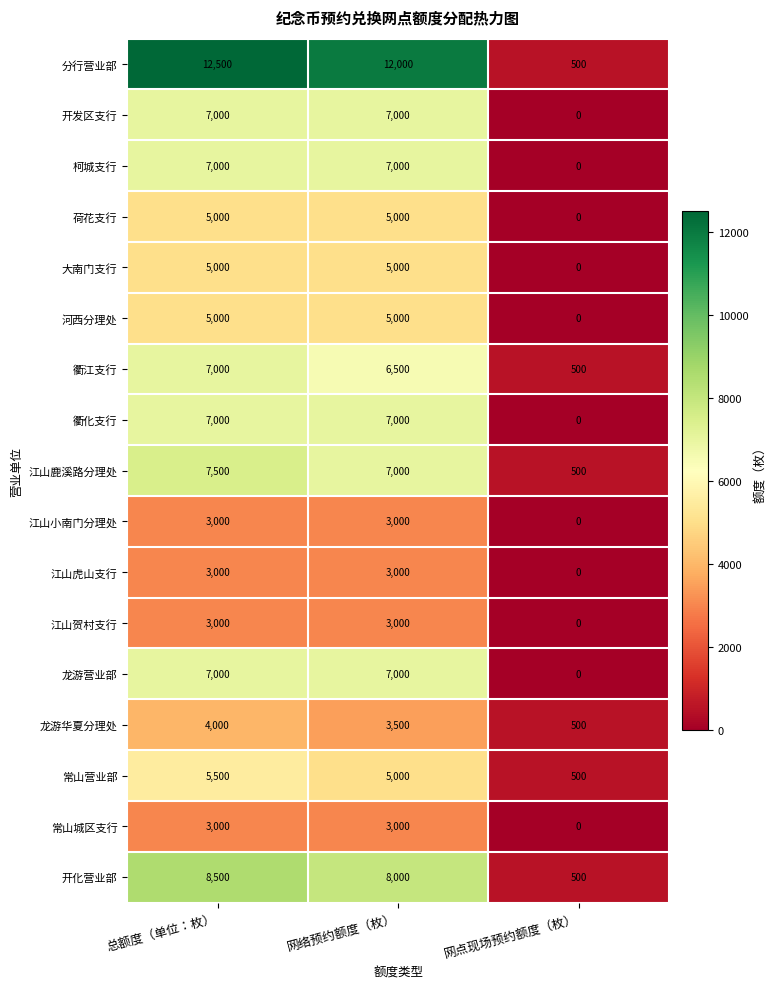

What is the spread (max minus min) of values at 总额度（单位：枚）?

9500